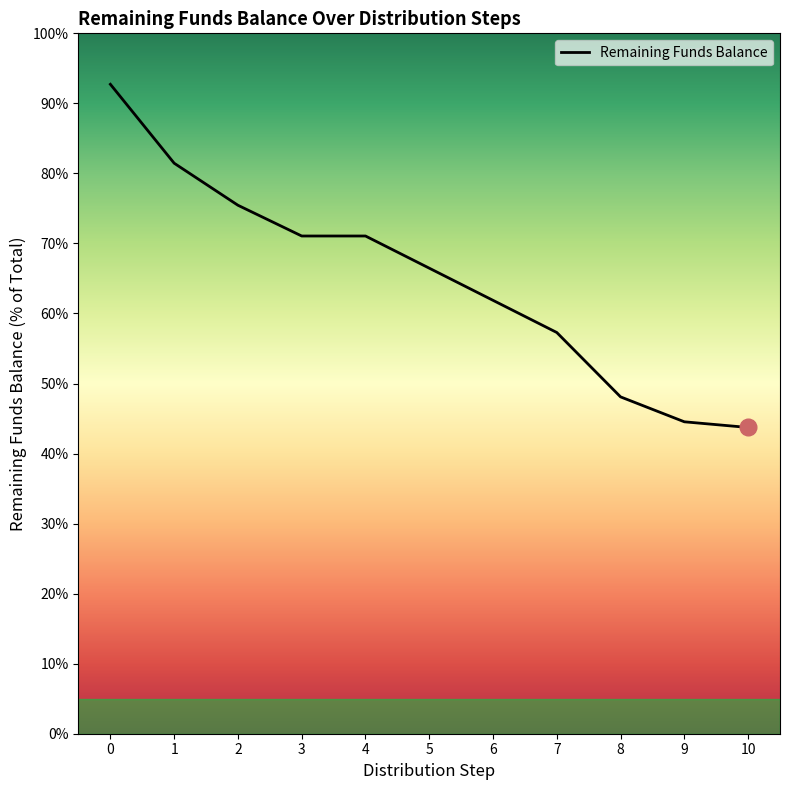

True or false: the data shows 43.7 at 10.

True